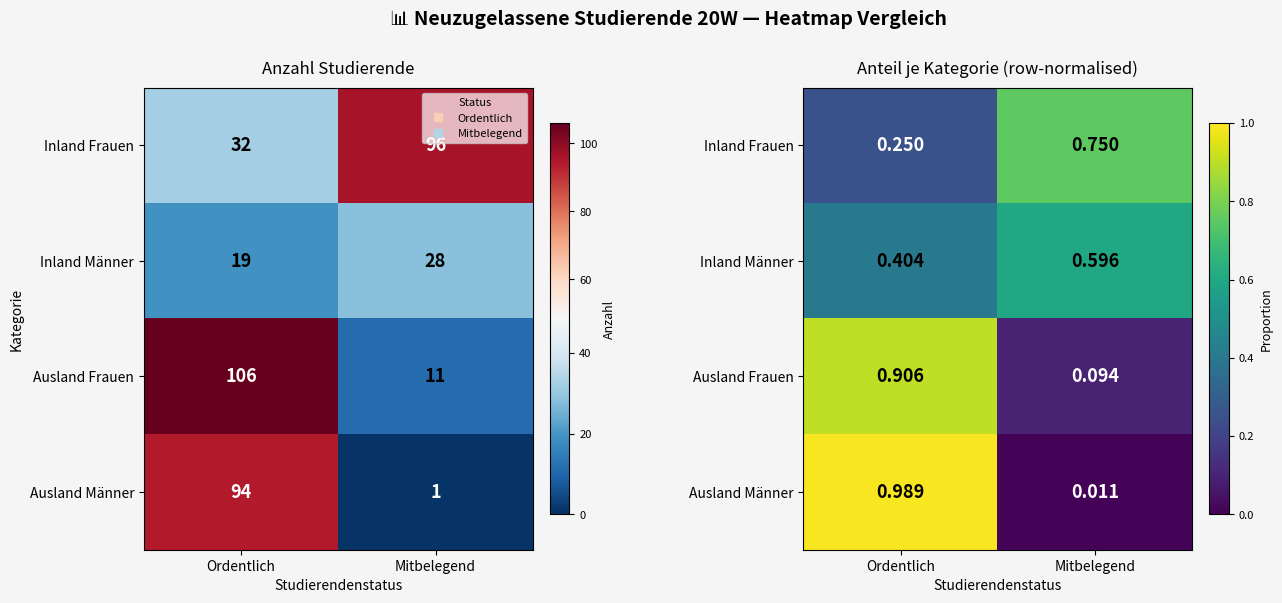

Which series has the largest range (max minus min)?

Ausland Männer